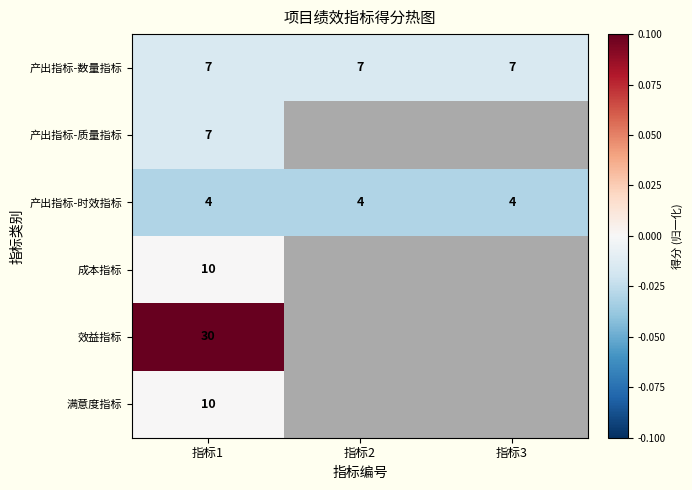

At which category is the sum across all series the highest?

指标1